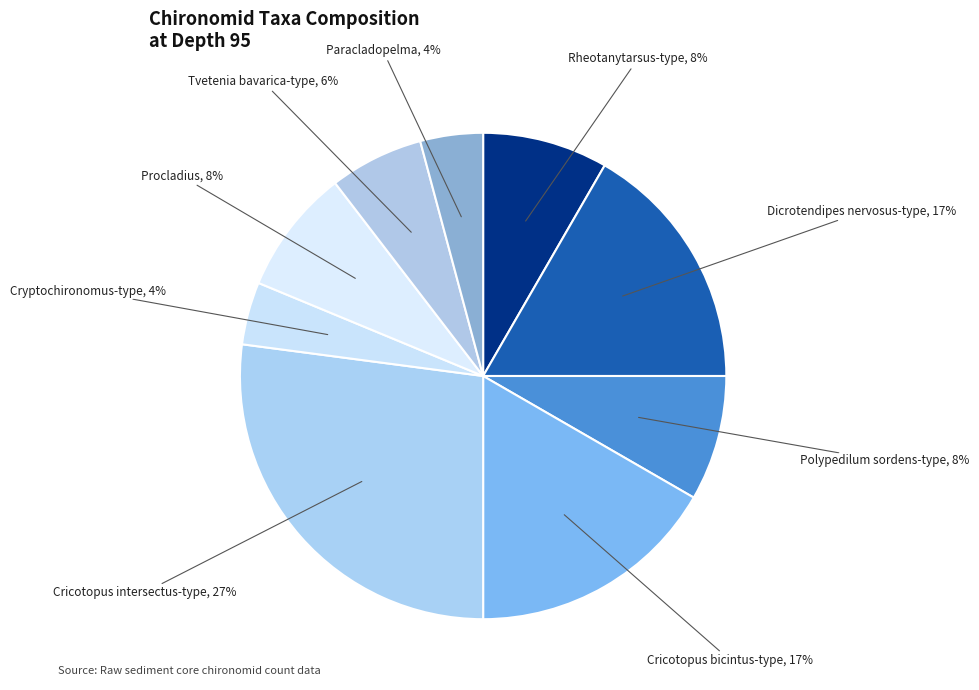

How many segments does this pie chart have?

9